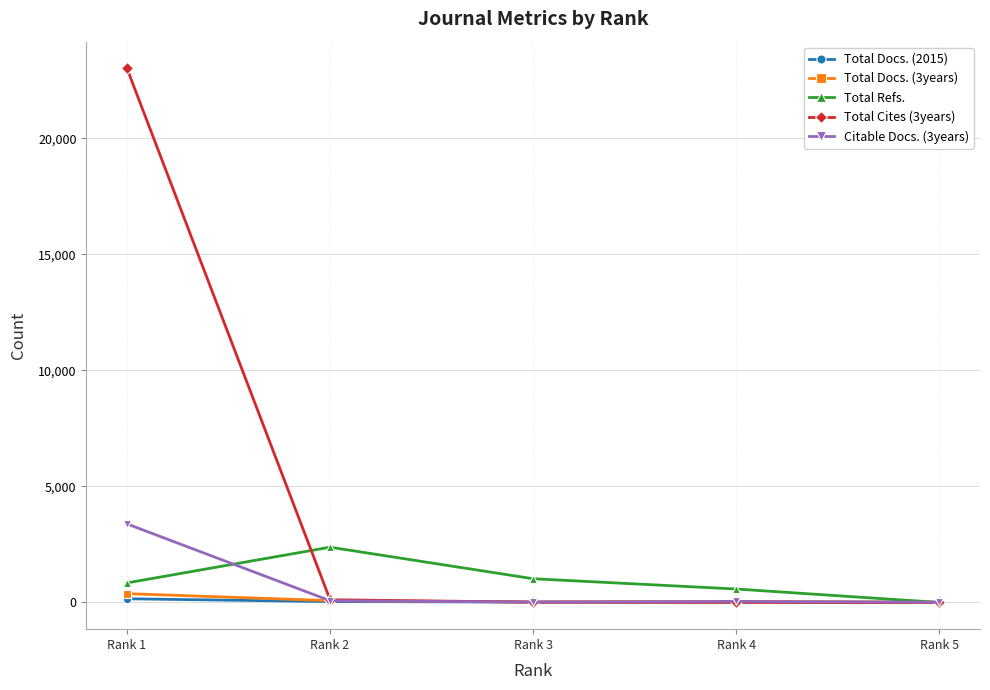

At Rank 1, list the series in order from largest to smallest.

Total Cites (3years), Citable Docs. (3years), Total Refs., Total Docs. (3years), Total Docs. (2015)